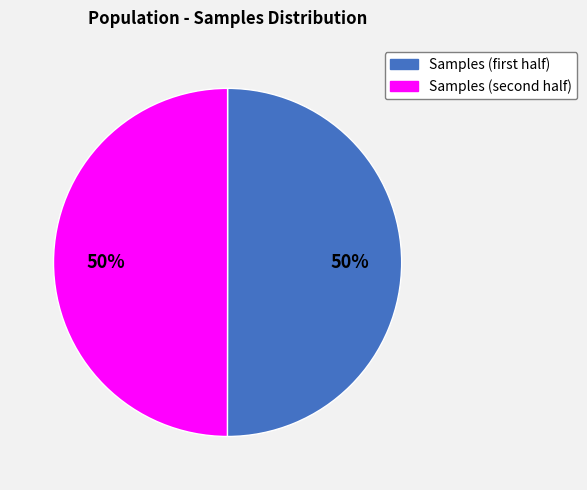

To the nearest percent, what is the average slice percentage?

50%